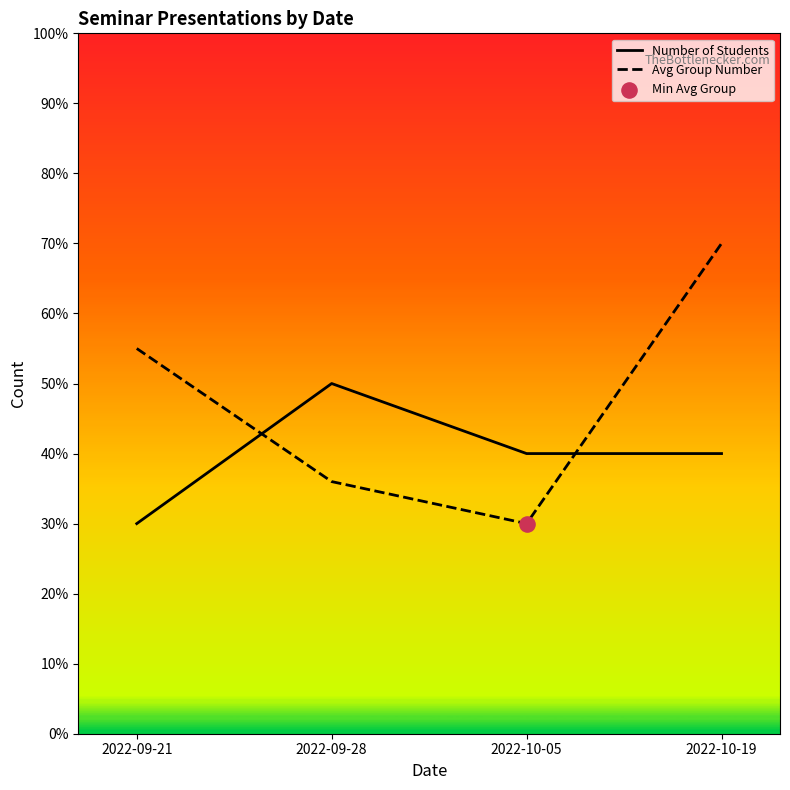

At which category is the sum across all series the highest?

2022-10-19